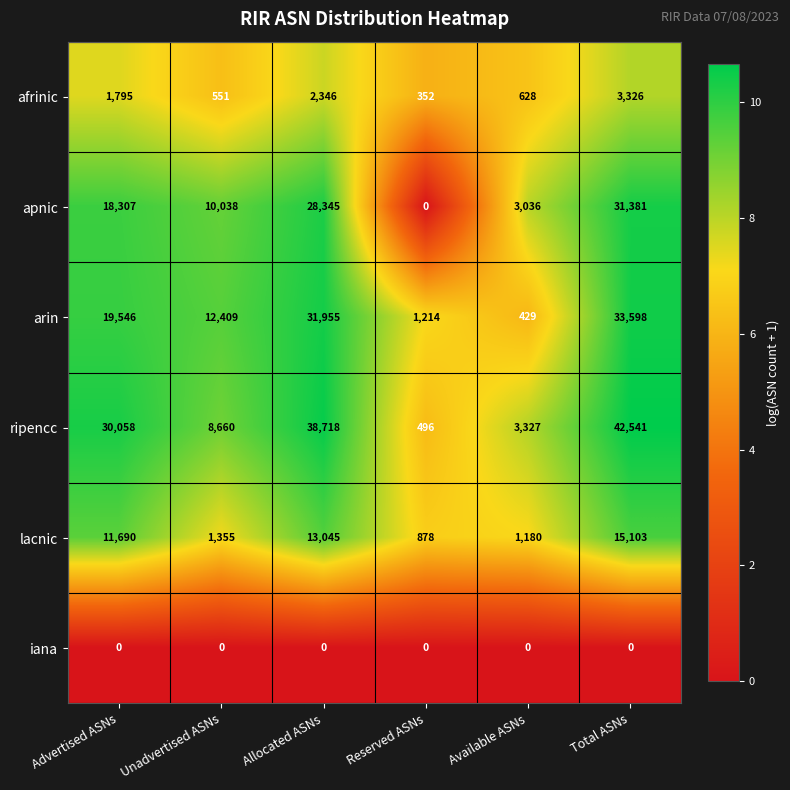

Where is afrinic nearest to the value 1839?

Advertised ASNs